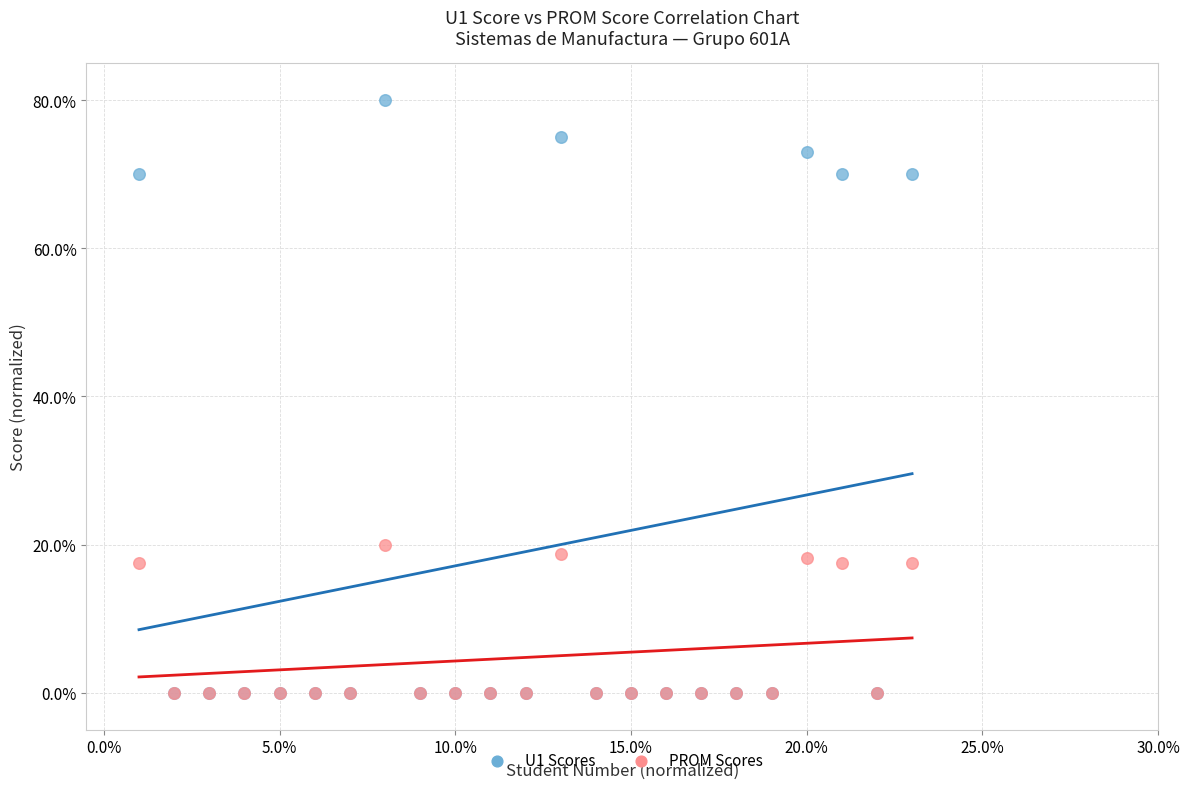

What are all the series names shown in the legend?

U1 Scores, PROM Scores